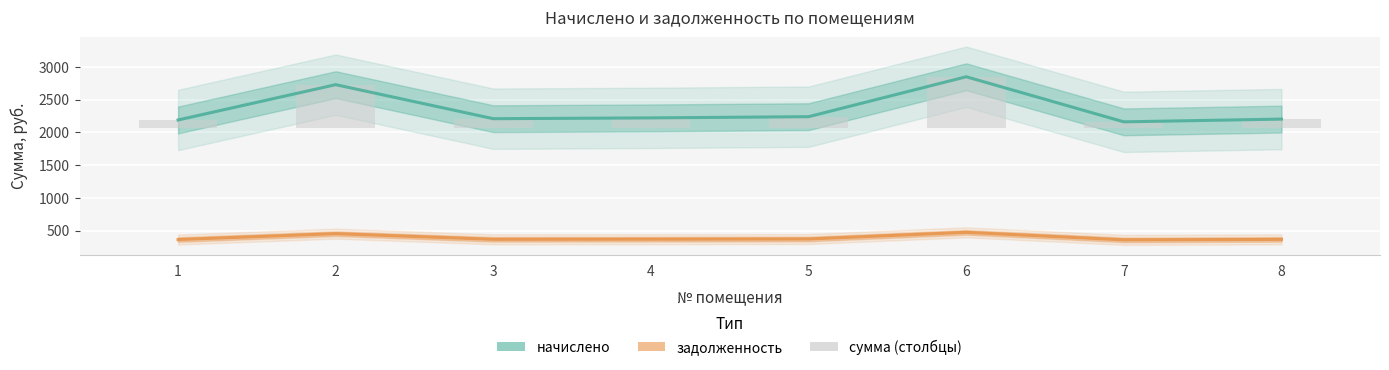

Does the chart contain stacked bars?

No